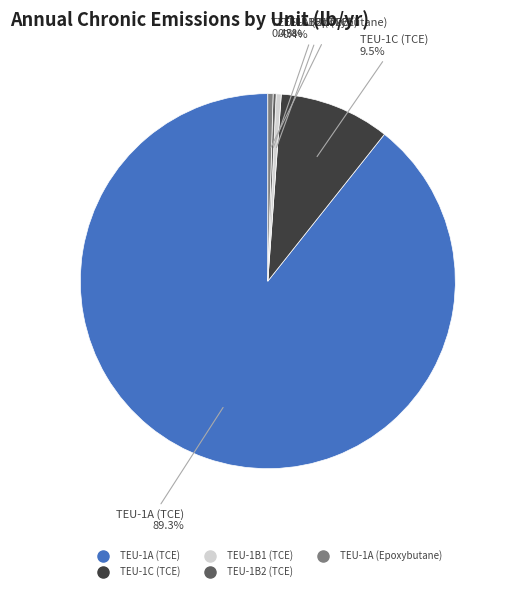

What percentage do TEU-1A (Epoxybutane) and TEU-1A (TCE) together represent?

89.8%